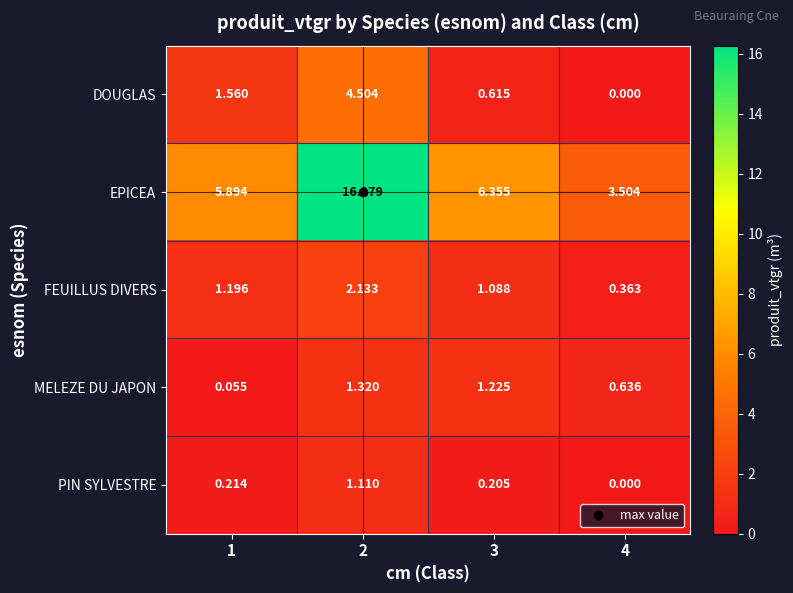

Rank the series at 3 from highest to lowest value.

EPICEA, MELEZE DU JAPON, FEUILLUS DIVERS, DOUGLAS, PIN SYLVESTRE